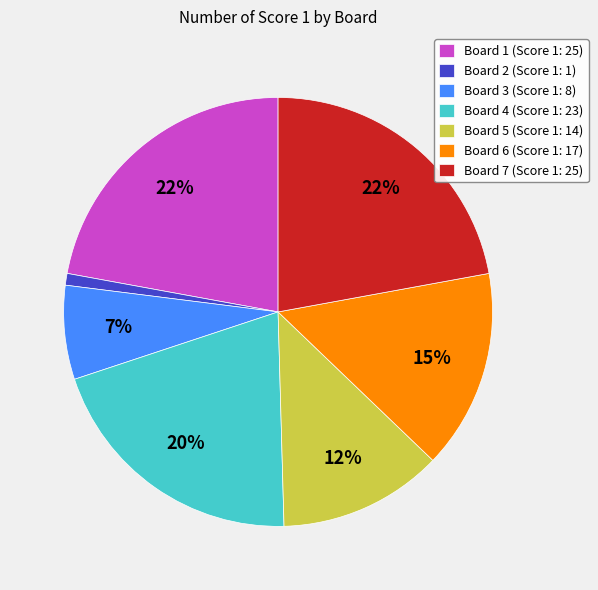

Which category has the smallest portion of the pie?

Board 2